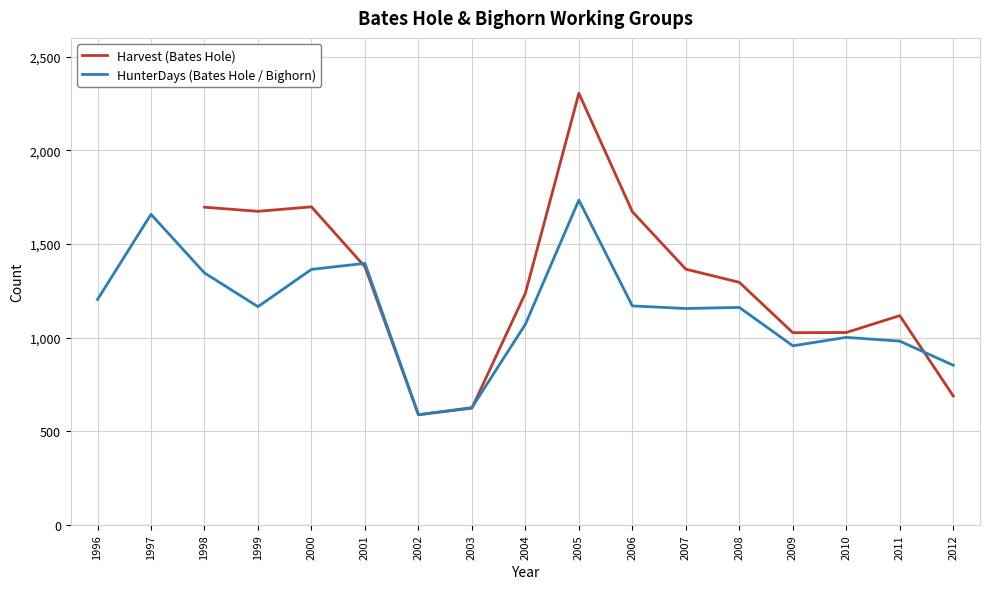

Read the Harvest value at 2009.

1026